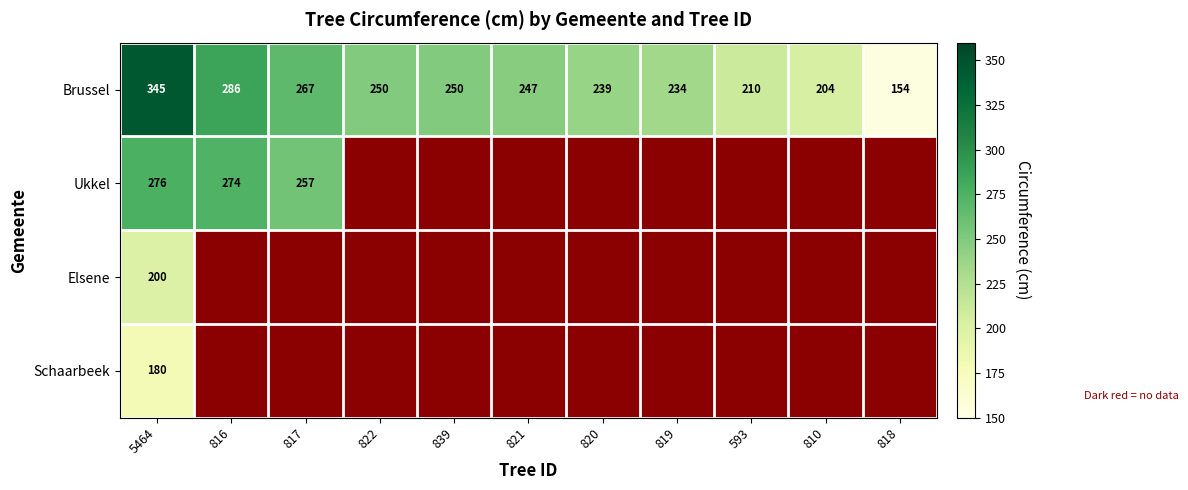

Where does the Brussel series first go above 247?

5464